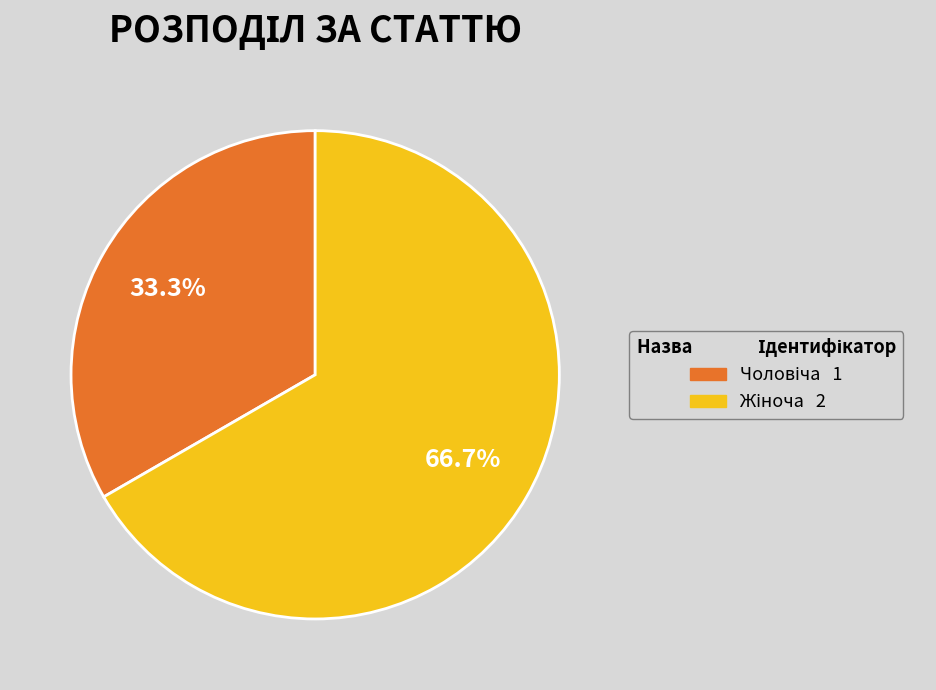

Is there any slice that represents more than half of the pie?

Yes